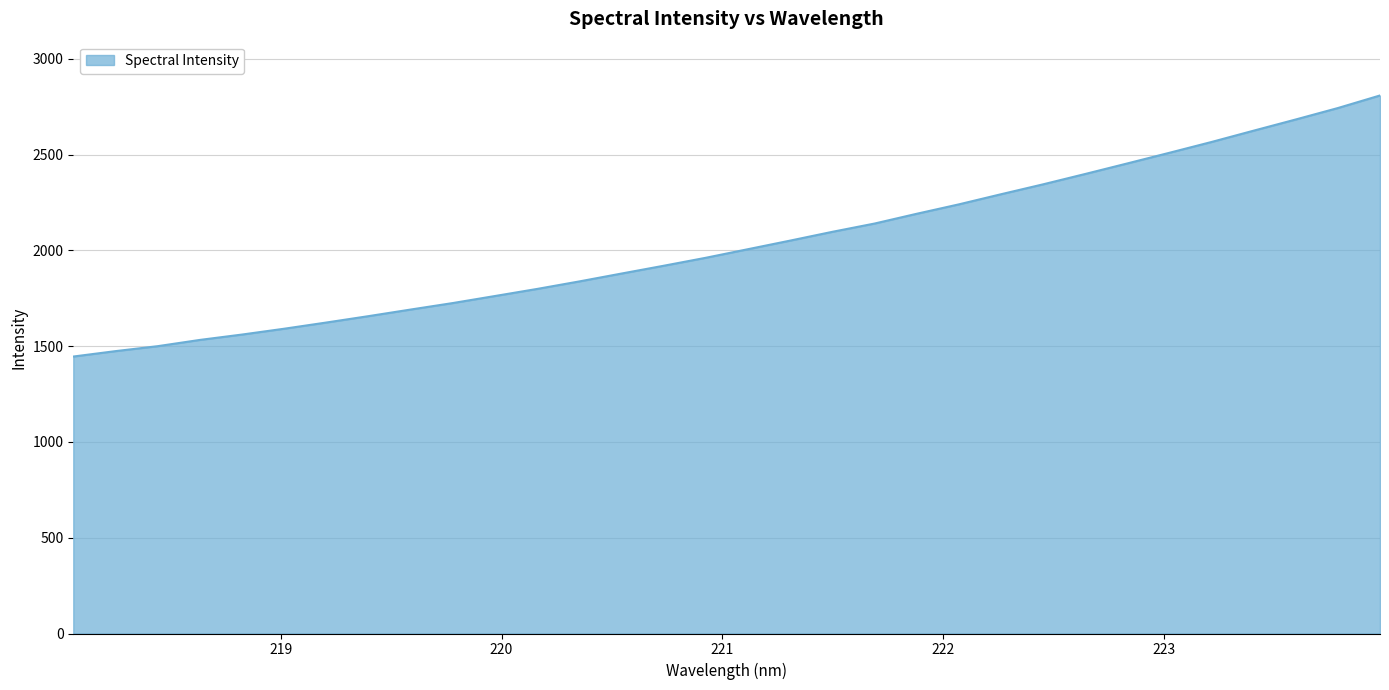

What is the difference between the maximum and minimum values?

1362.9